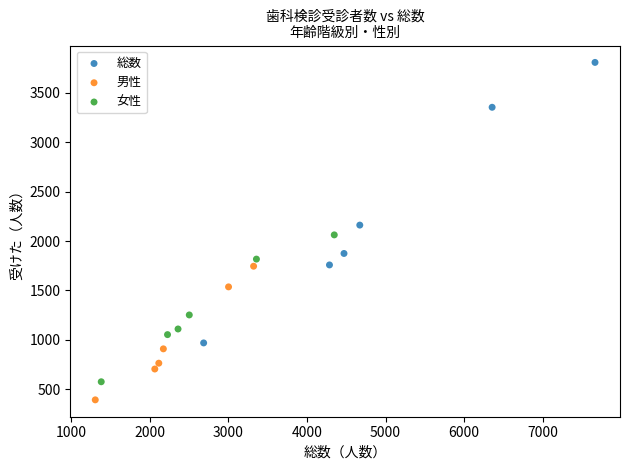

Which series reaches the minimum Y coordinate?

男性